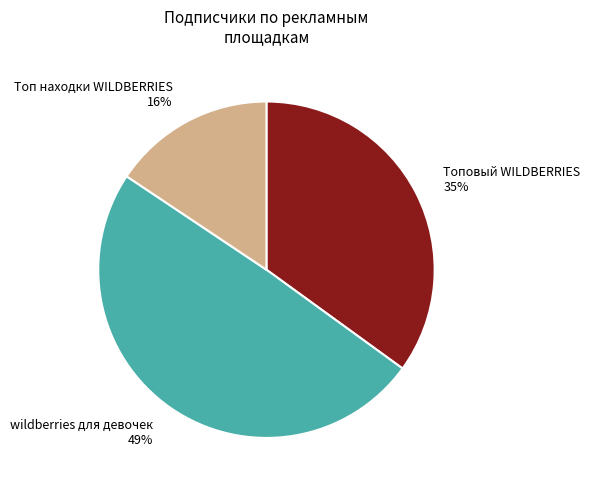

How many slices are in this pie chart?

3